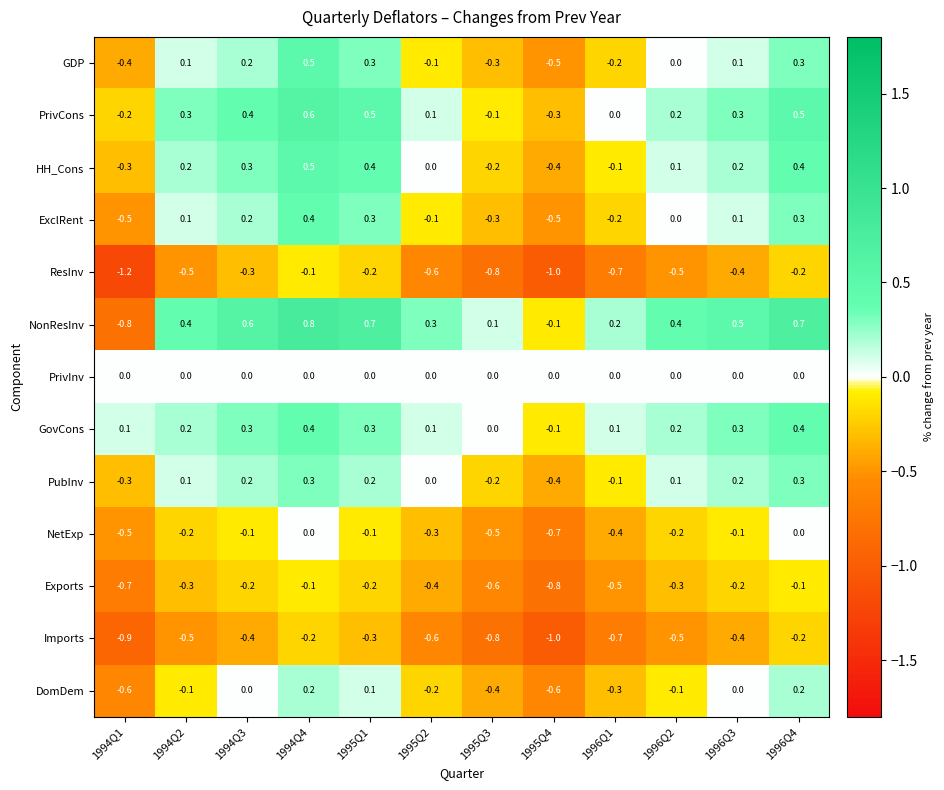

What is the lowest value of the NetExp series?

-0.7